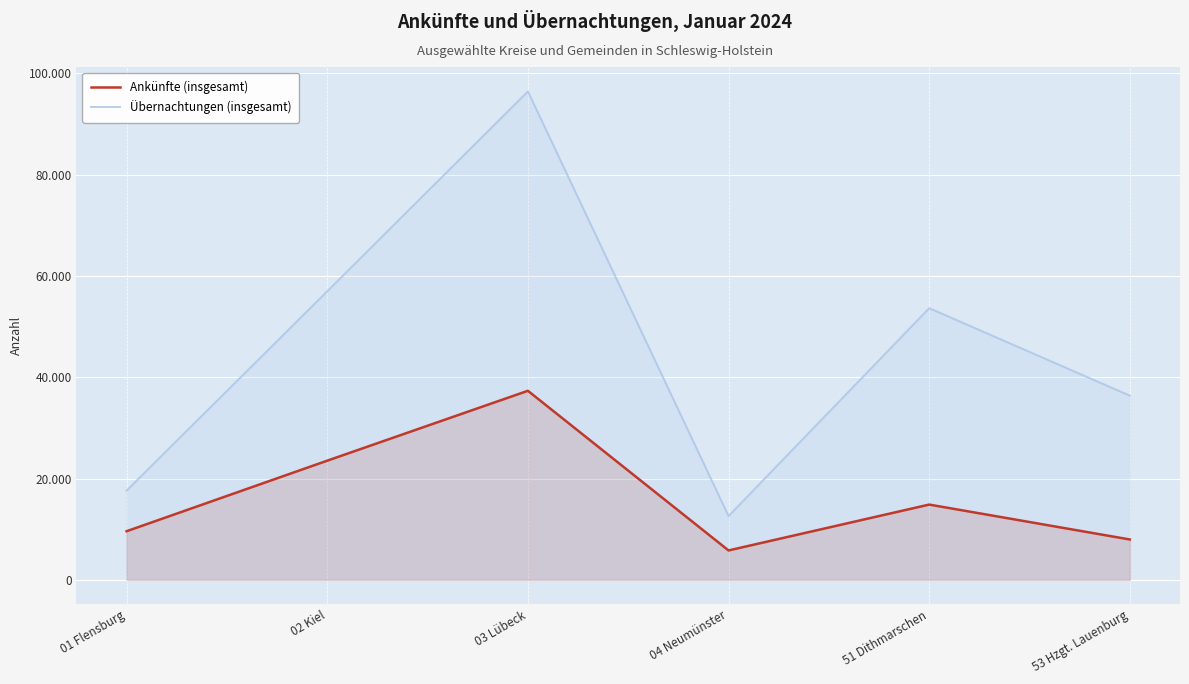

List the series in order of their peak value, highest first.

Übernachtungen (insgesamt), Ankünfte (insgesamt)